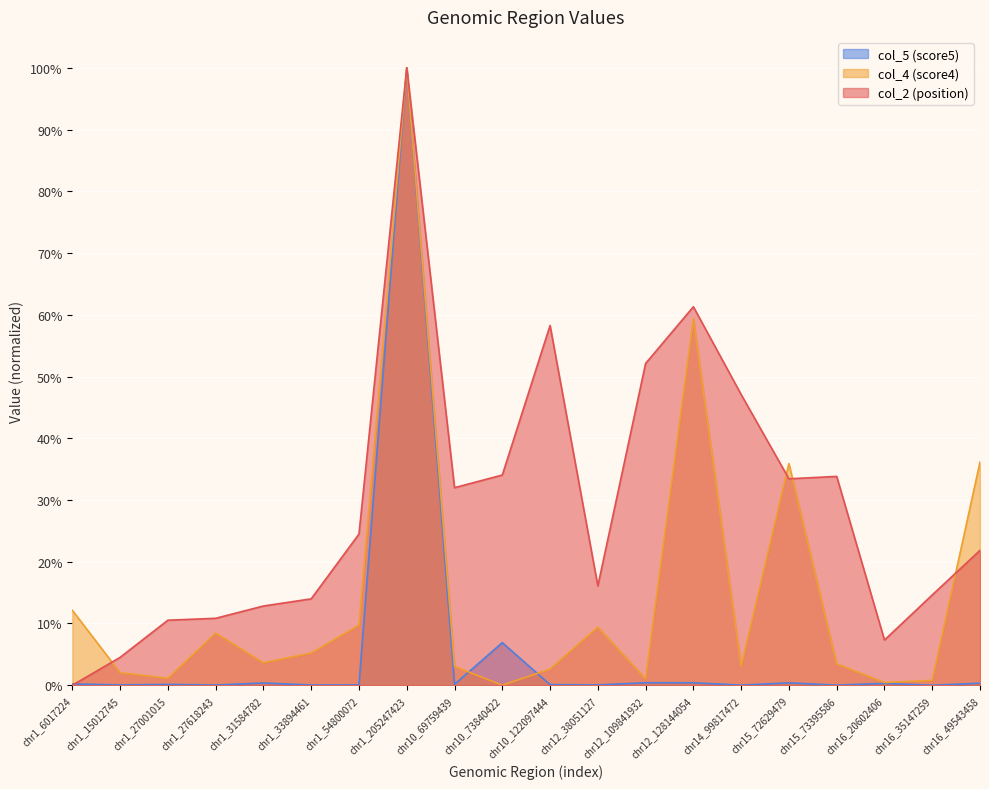

Reading left to right, transcribe all the data shown in this chart.

col_2: chr1_6017224=0.0	chr1_15012745=0.0	chr1_27001015=0.1	chr1_27618243=0.1	chr1_31584782=0.1	chr1_33894461=0.1	chr1_54800072=0.2	chr1_205247423=1.0	chr10_69759439=0.3	chr10_73840422=0.3	chr10_122097444=0.6	chr12_38051127=0.2	chr12_109841932=0.5	chr12_128144054=0.6	chr14_99817472=0.5	chr15_72629479=0.3	chr15_73395586=0.3	chr16_20602406=0.1	chr16_35147259=0.1	chr16_49543458=0.2
col_4: chr1_6017224=0.1	chr1_15012745=0.0	chr1_27001015=0.0	chr1_27618243=0.1	chr1_31584782=0.0	chr1_33894461=0.1	chr1_54800072=0.1	chr1_205247423=1.0	chr10_69759439=0.0	chr10_73840422=0.0	chr10_122097444=0.0	chr12_38051127=0.1	chr12_109841932=0.0	chr12_128144054=0.6	chr14_99817472=0.0	chr15_72629479=0.4	chr15_73395586=0.0	chr16_20602406=0.0	chr16_35147259=0.0	chr16_49543458=0.4
col_5: chr1_6017224=0.0	chr1_15012745=0.0	chr1_27001015=0.0	chr1_27618243=0.0	chr1_31584782=0.0	chr1_33894461=0.0	chr1_54800072=0.0	chr1_205247423=1.0	chr10_69759439=0.0	chr10_73840422=0.1	chr10_122097444=0.0	chr12_38051127=0.0	chr12_109841932=0.0	chr12_128144054=0.0	chr14_99817472=0.0	chr15_72629479=0.0	chr15_73395586=0.0	chr16_20602406=0.0	chr16_35147259=0.0	chr16_49543458=0.0